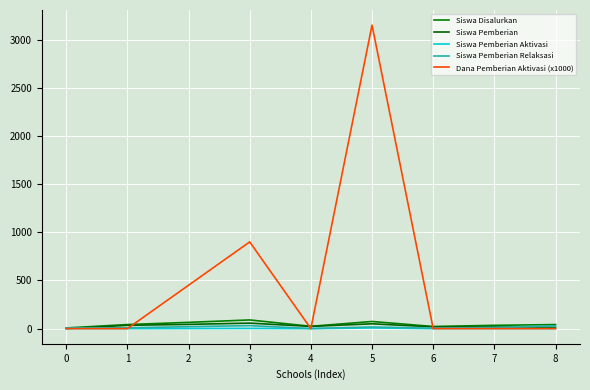

What are all the series names shown in the legend?

Siswa Disalurkan, Siswa Pemberian, Siswa Pemberian Aktivasi, Siswa Pemberian Relaksasi, Dana Pemberian Aktivasi (x1000)